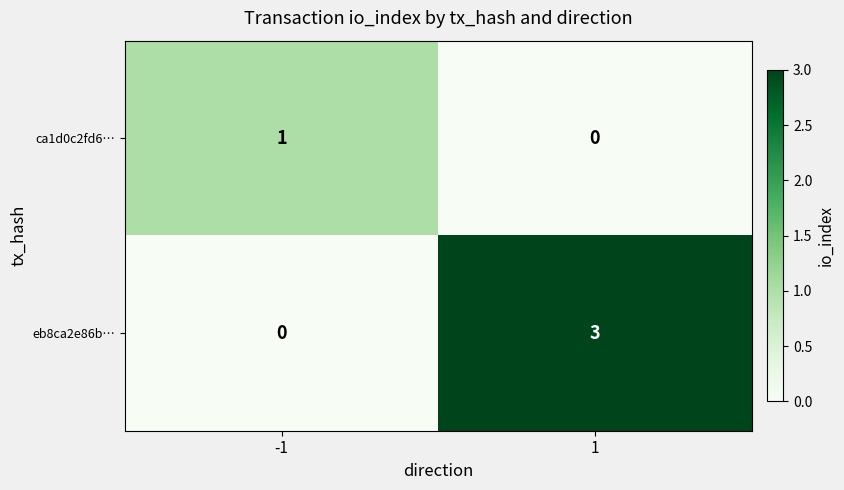

Which series has the largest total across all categories?

eb8ca2e86b…